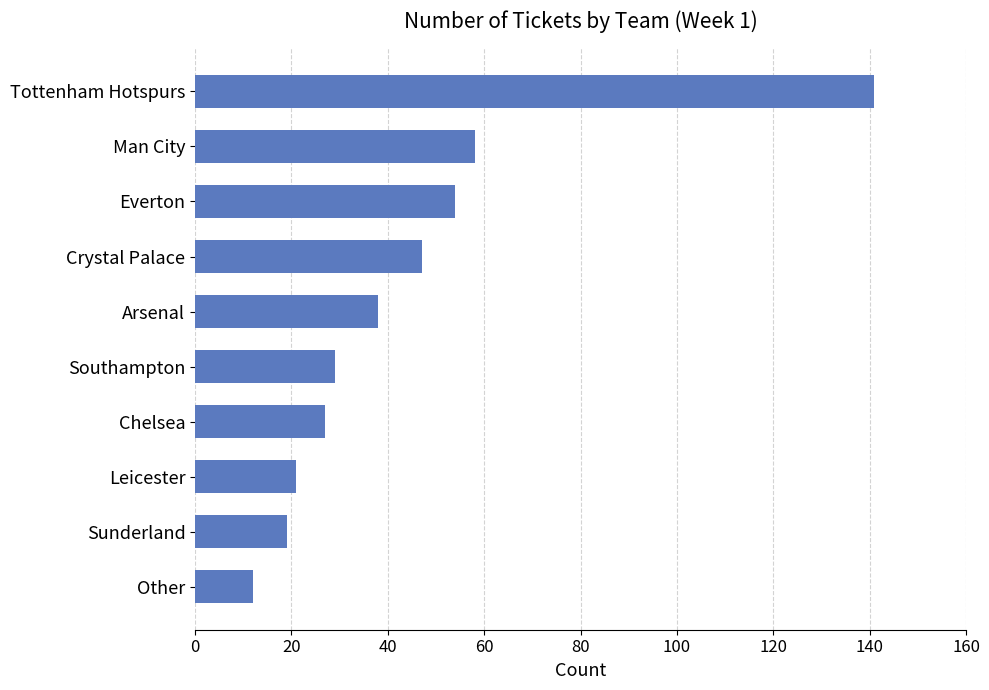

The value at Chelsea is 16. True or false?

False